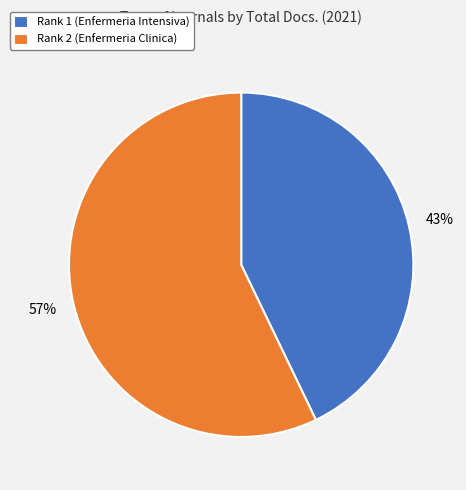

To the nearest percent, what is the difference between the largest and smallest slice percentages?

14%